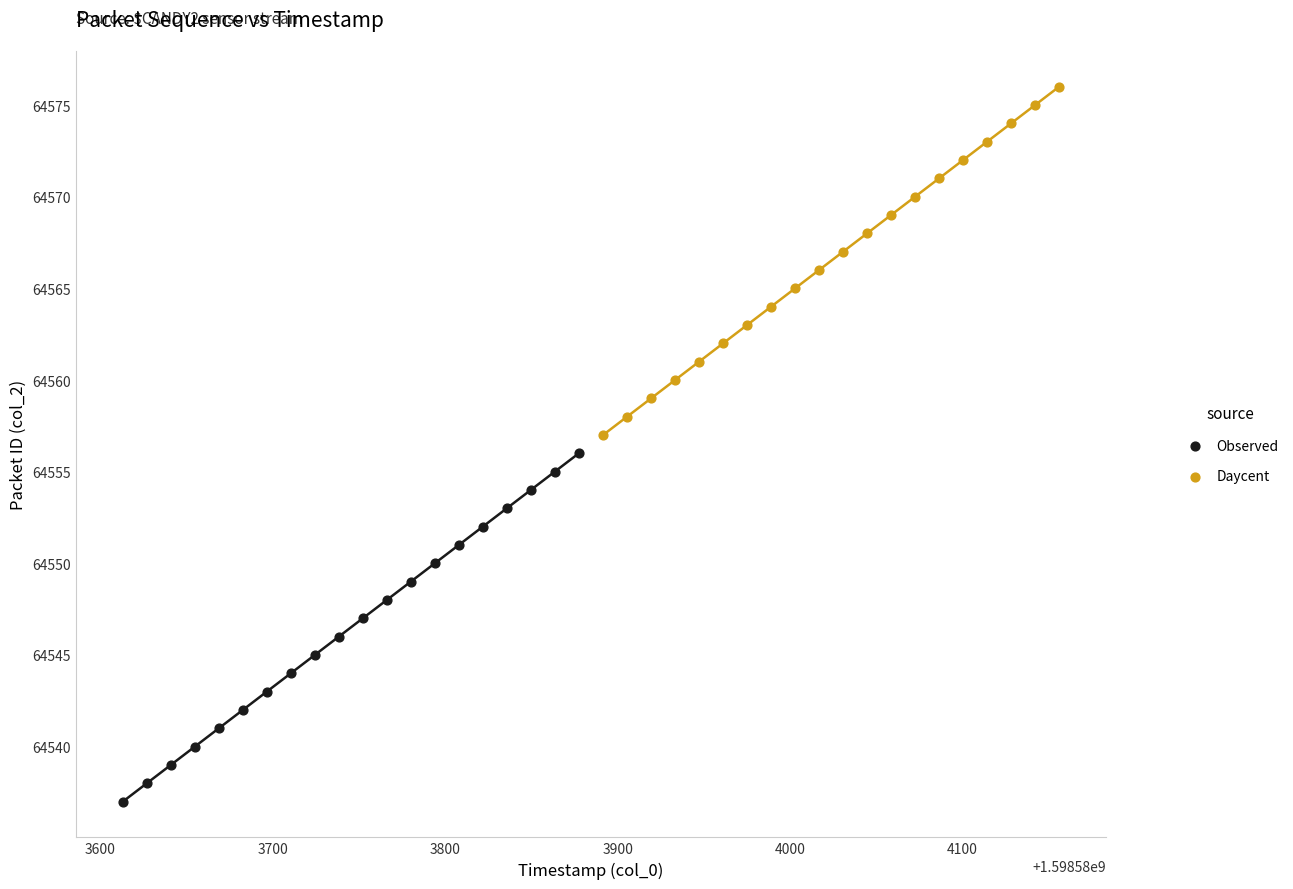

Which series contains the highest Y value?

Daycent